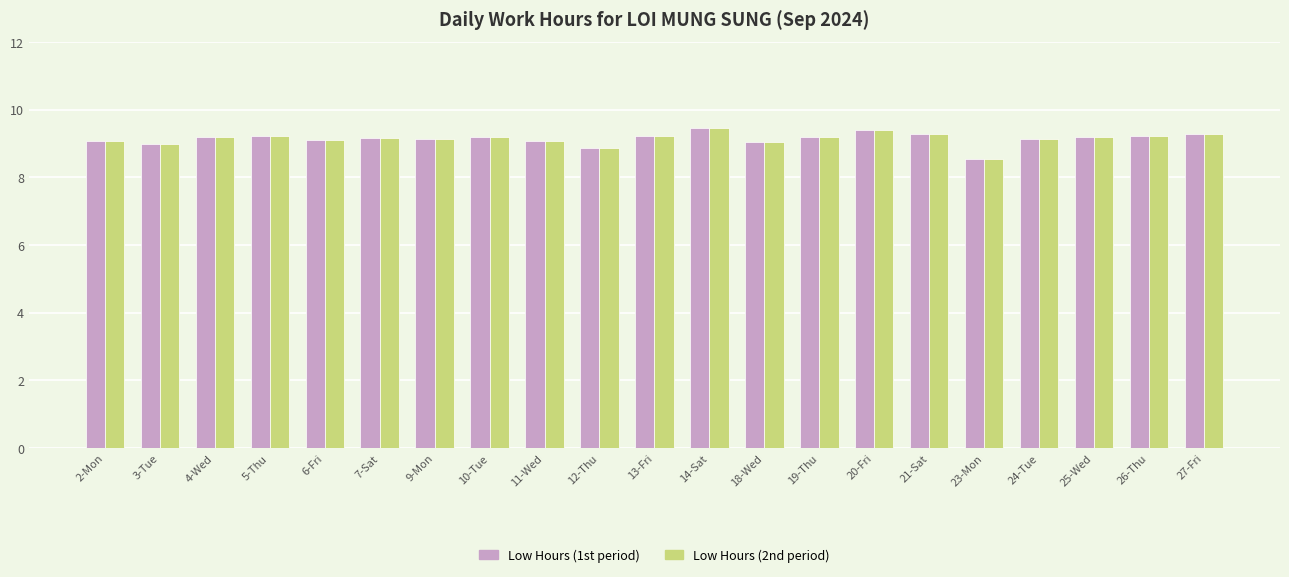

What is the total value across all series at 9-Mon?

18.2